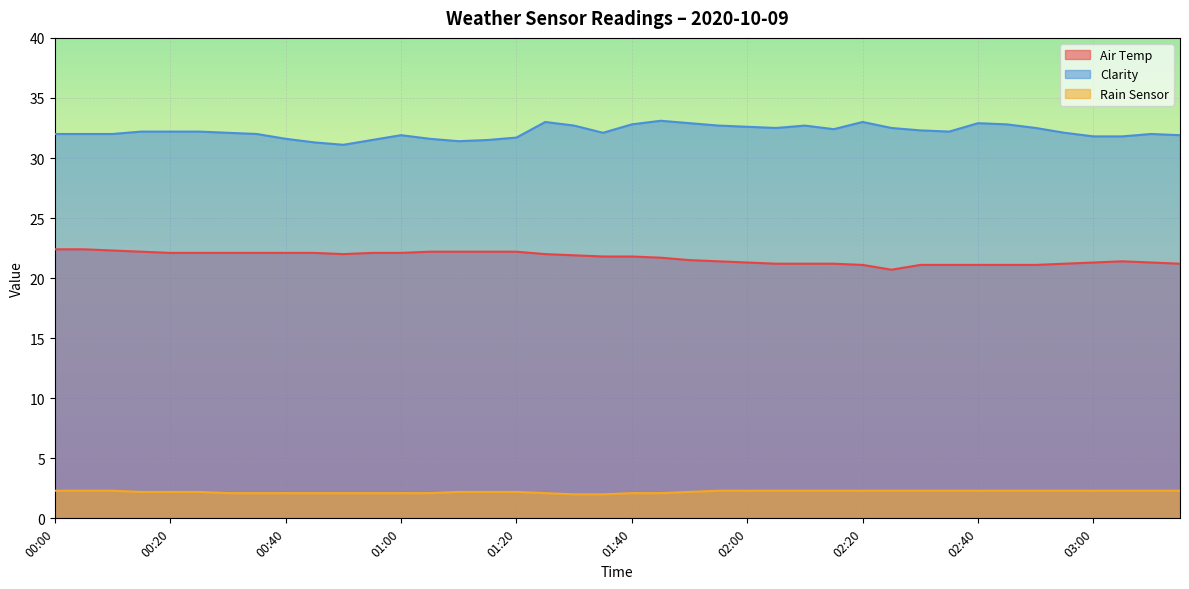

At how many categories does at least one series exceed 26?

40